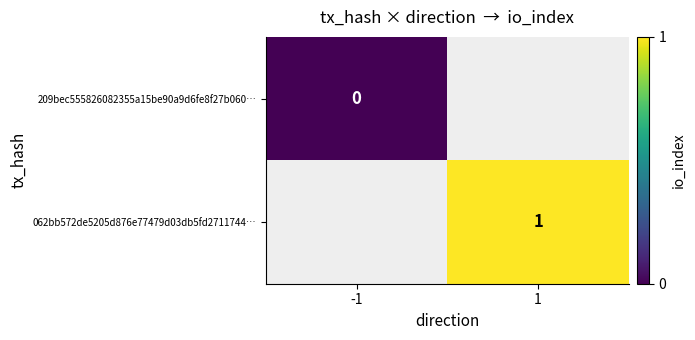

Which has a higher value, -1 or 1?

1